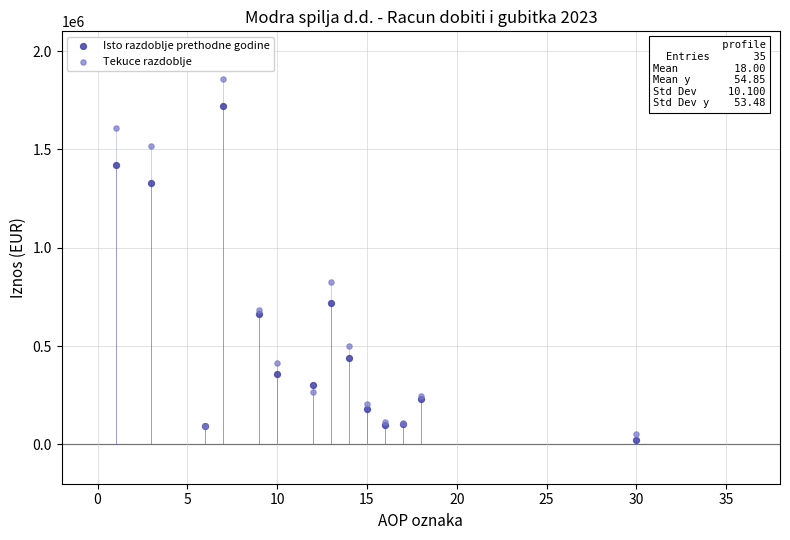

Across all series, what Y value is closest to 940307?

823738